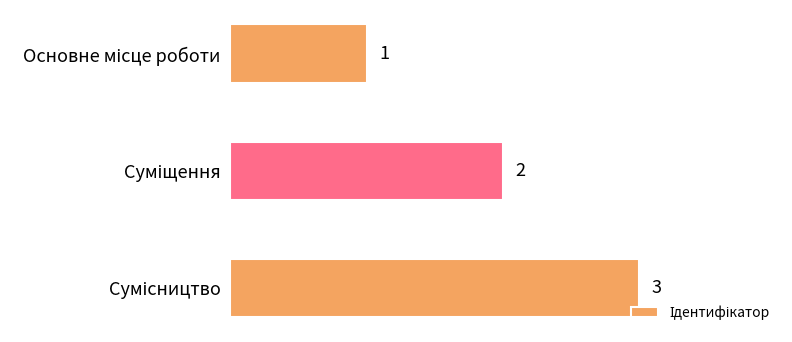

What is the greatest value displayed?

3